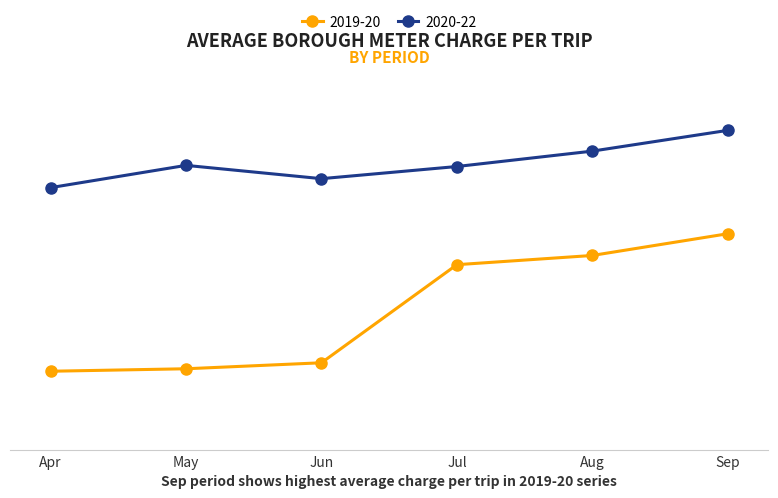

What is the total value across all series at Jun?

17.2